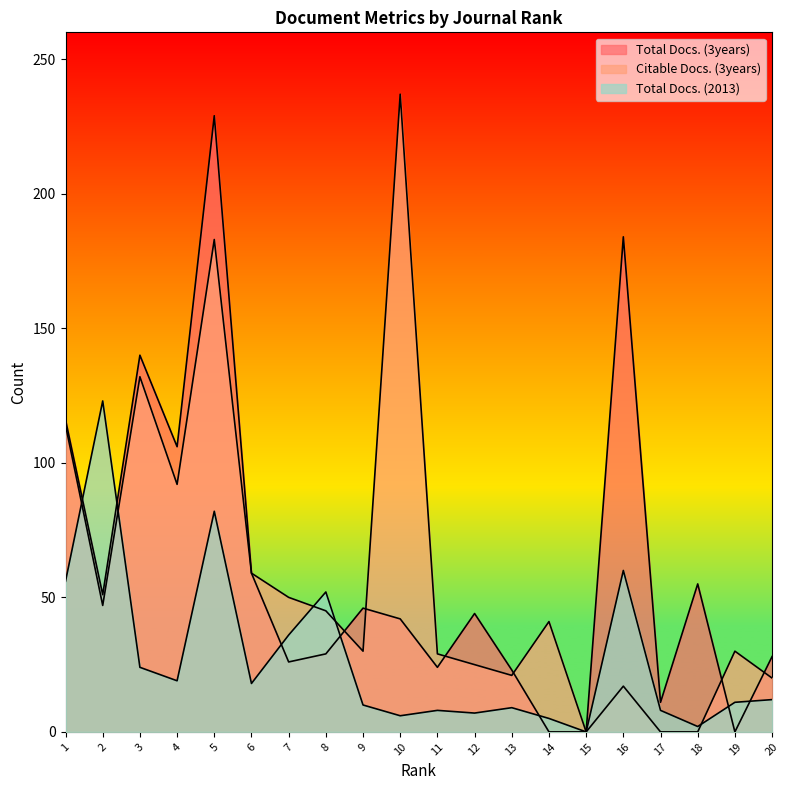

After their last crossing, which series has the higher values: Total Docs. (3years) or Total Docs. (2013)?

Total Docs. (3years)